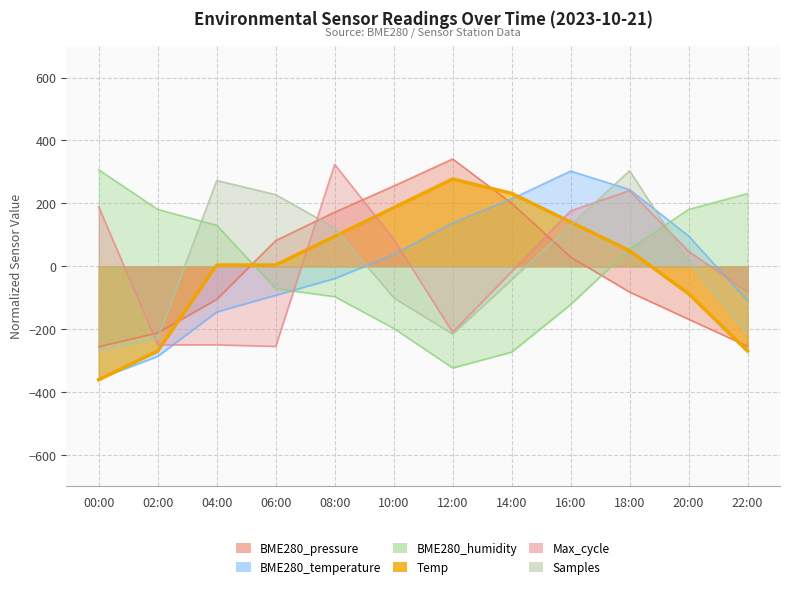

The value of Temp at 10:00 is 186.2. True or false?

True